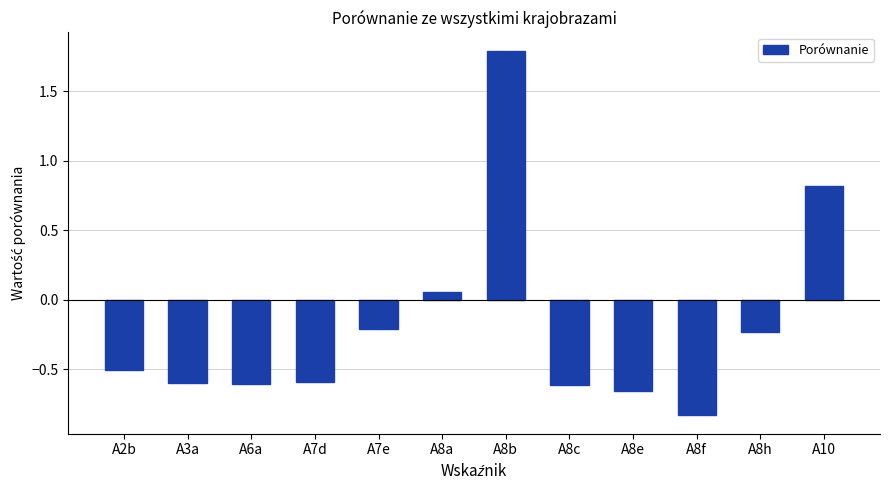

What is the change in value from A2b to A3a?

-0.1